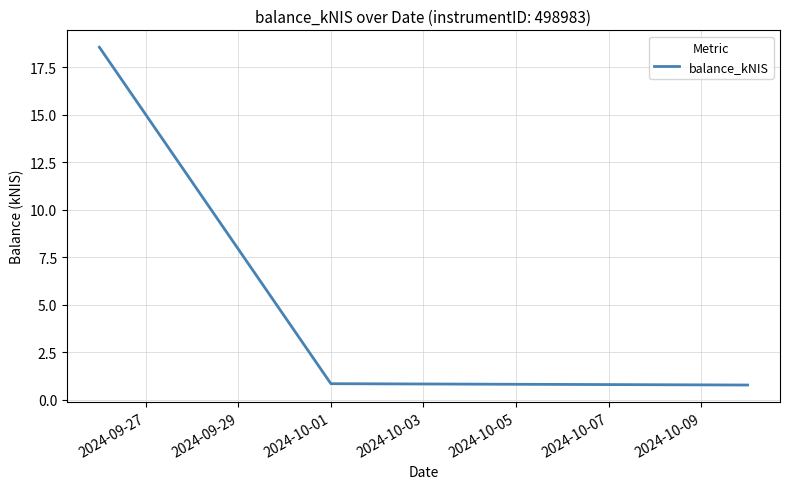

What is the smallest value displayed?

0.8